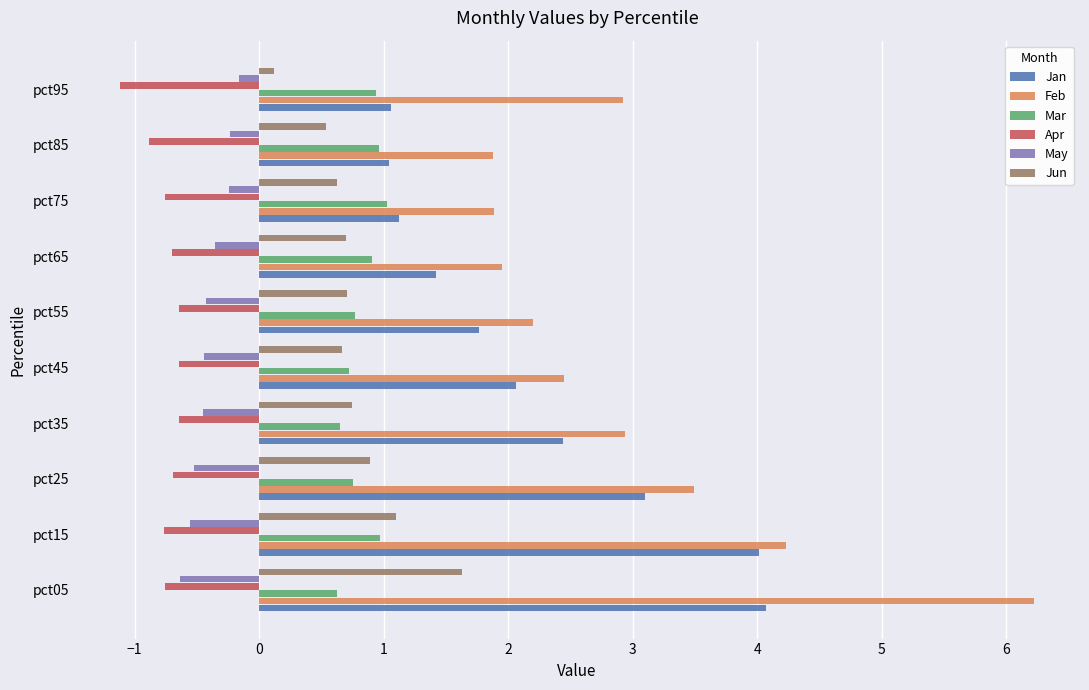

The Feb series shows 1.4 at pct25. True or false?

False